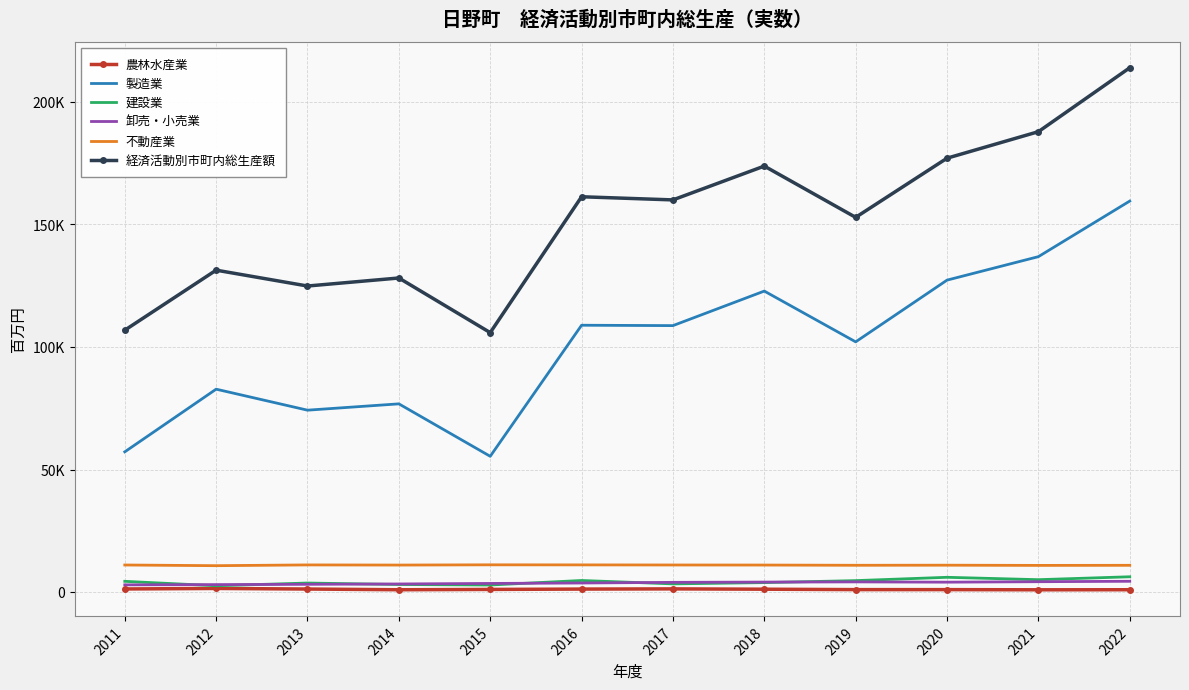

The value of 農林水産業 at 2018 is 1199. True or false?

True